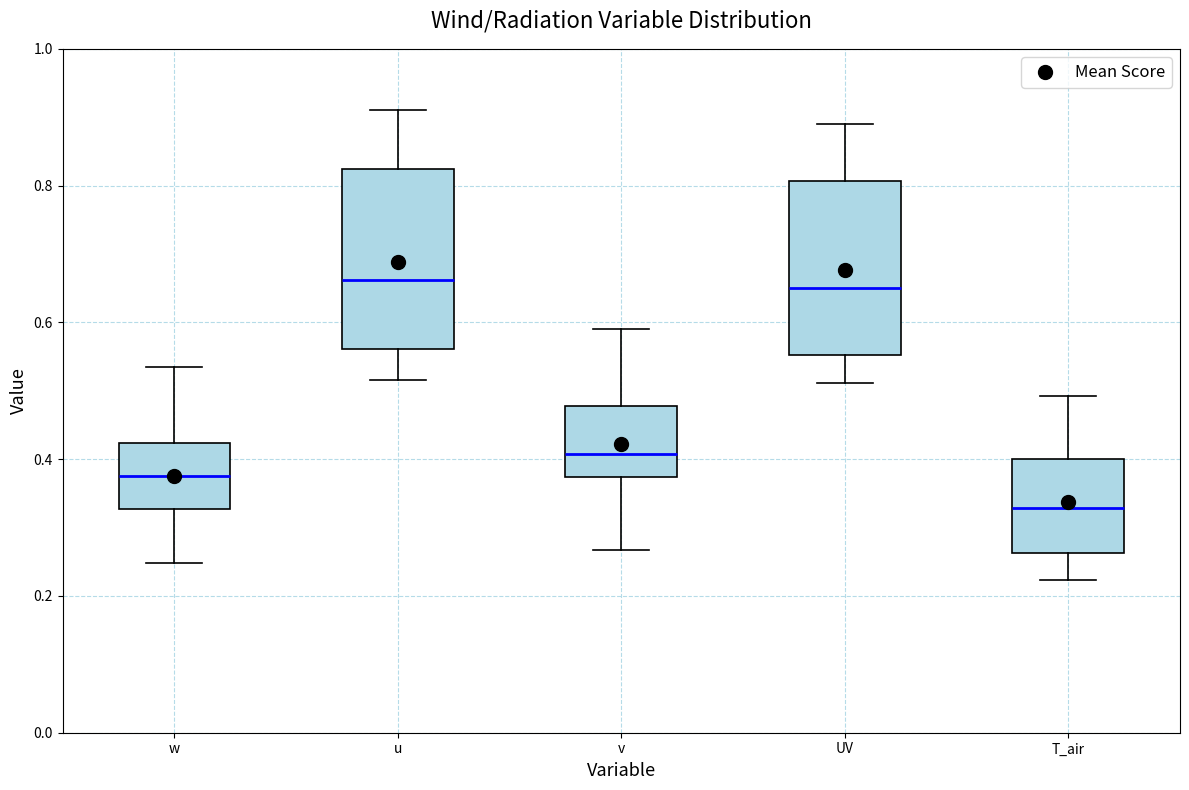

Which box has the lowest median line?

T_air